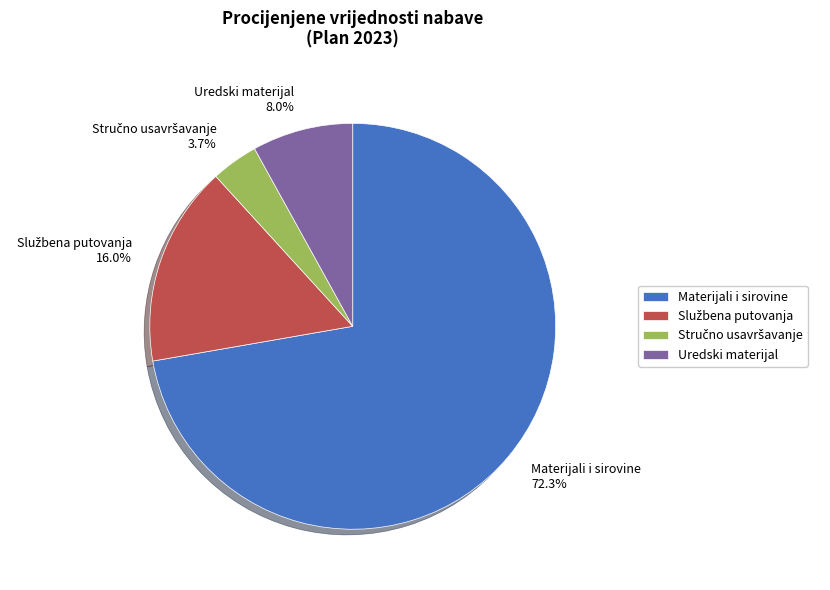

What is the largest slice in the pie chart?

Materijali i sirovine